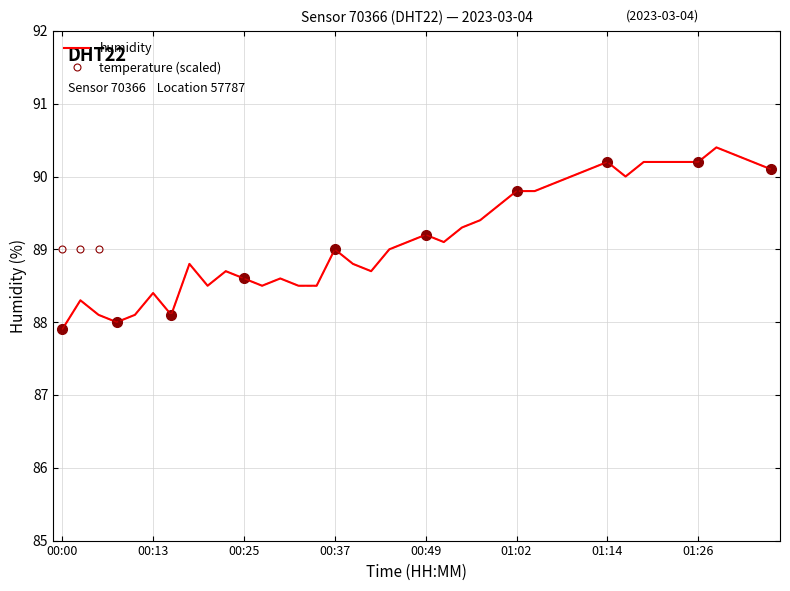

How many series are shown in this chart?

2